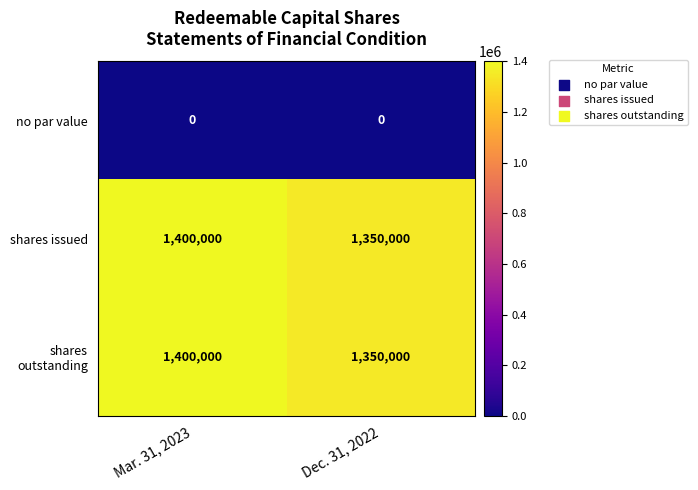

True or false: shares outstanding has a value of 1801690 at Dec. 31, 2022.

False